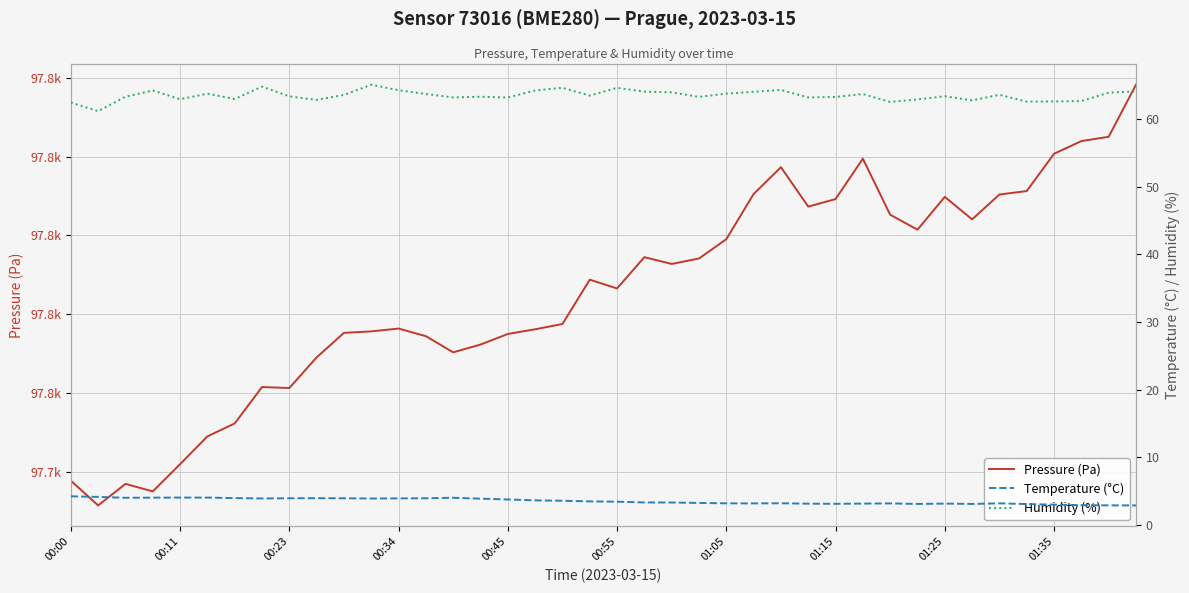

Which series has the largest range (max minus min)?

Pressure (Pa)